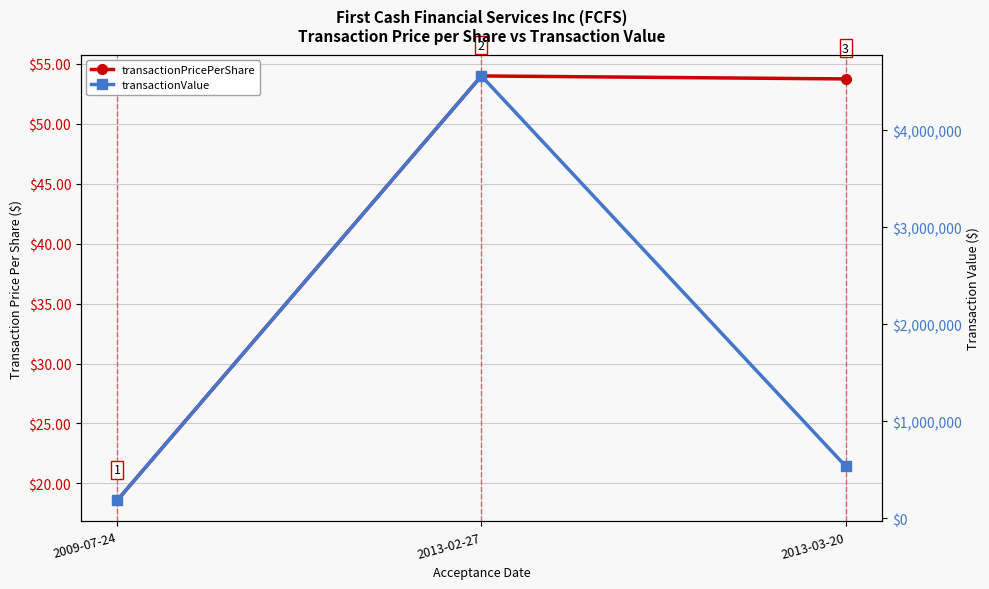

How many lines are shown in the chart?

2